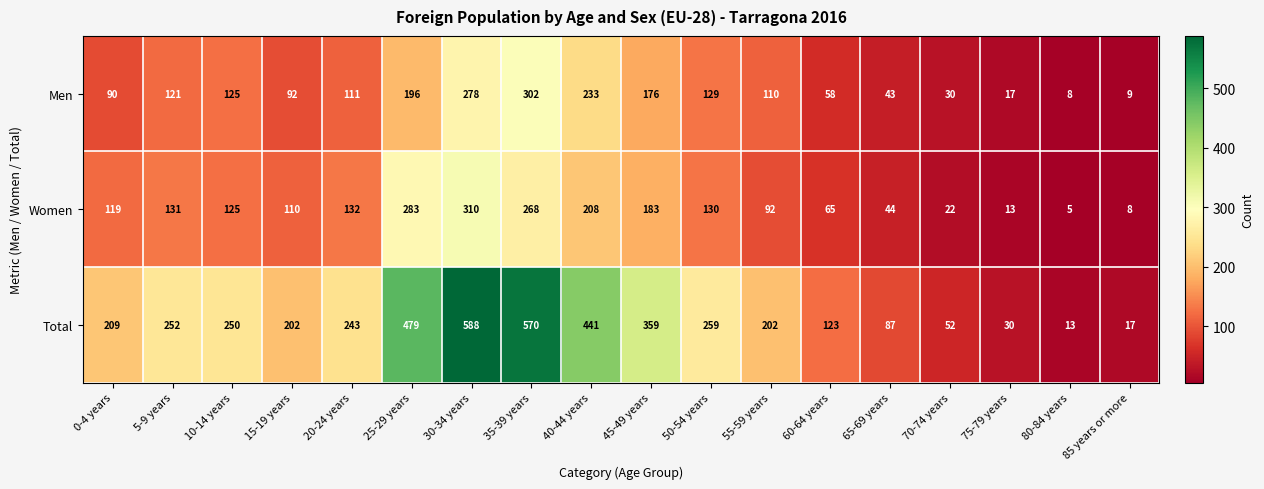

At which label does Men reach its peak?

35-39 years